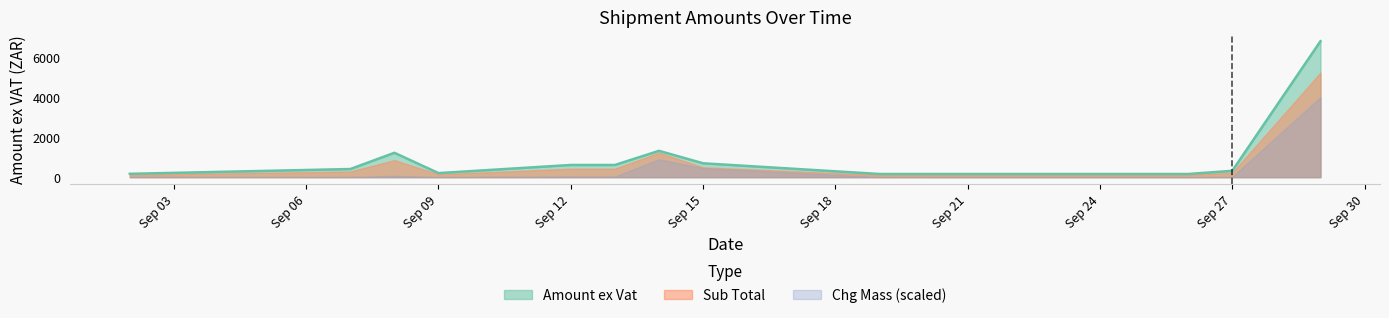

Where is Amount ex Vat nearest to the value 3468?

2022-09-14